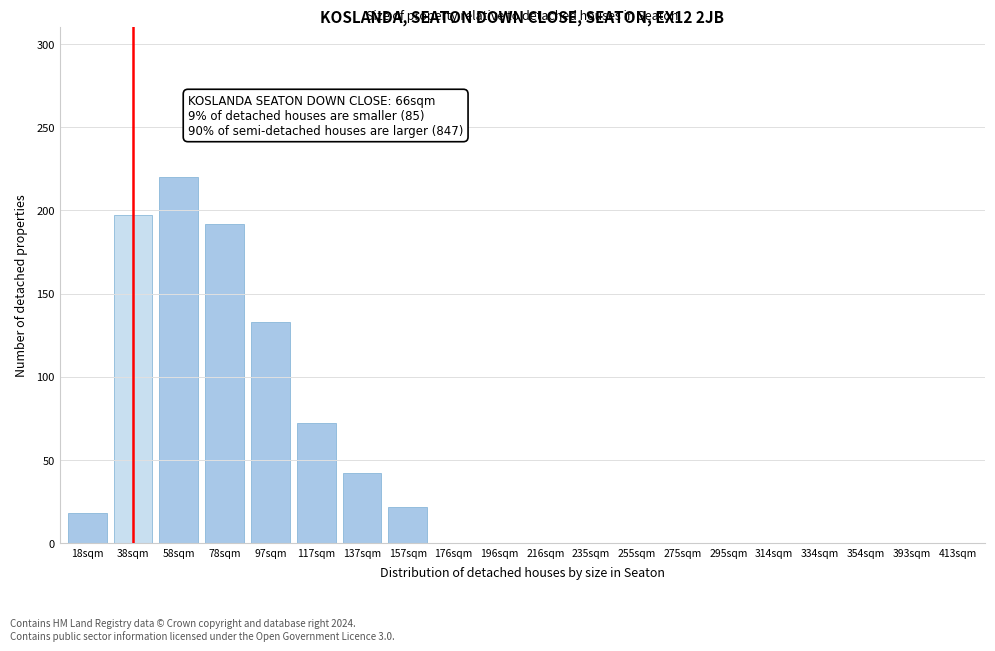

Reading left to right, what are all the values shown in this chart?

18sqm=18	38sqm=197	58sqm=220	78sqm=192	97sqm=133	117sqm=72	137sqm=42	157sqm=22	176sqm=0	196sqm=0	216sqm=0	235sqm=0	255sqm=0	275sqm=0	295sqm=0	314sqm=0	334sqm=0	354sqm=0	393sqm=0	413sqm=0